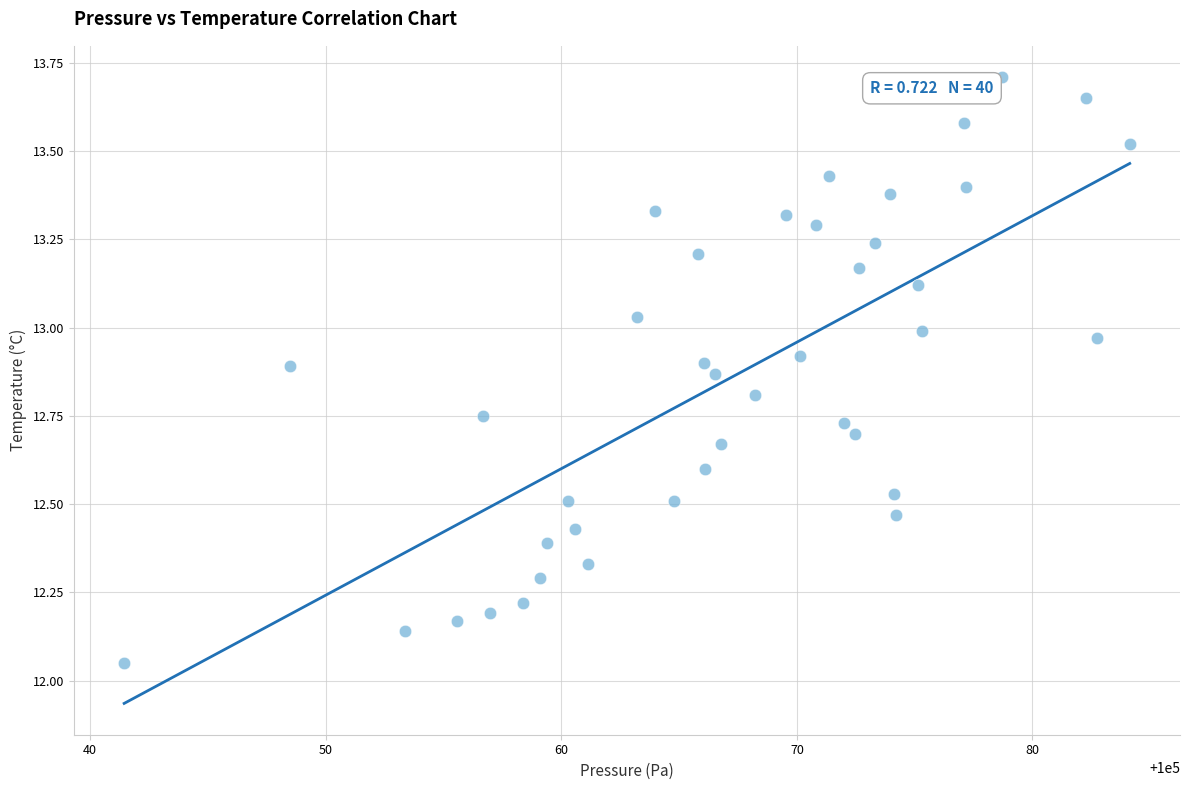

What is the range of X values (max minus min)?

42.7